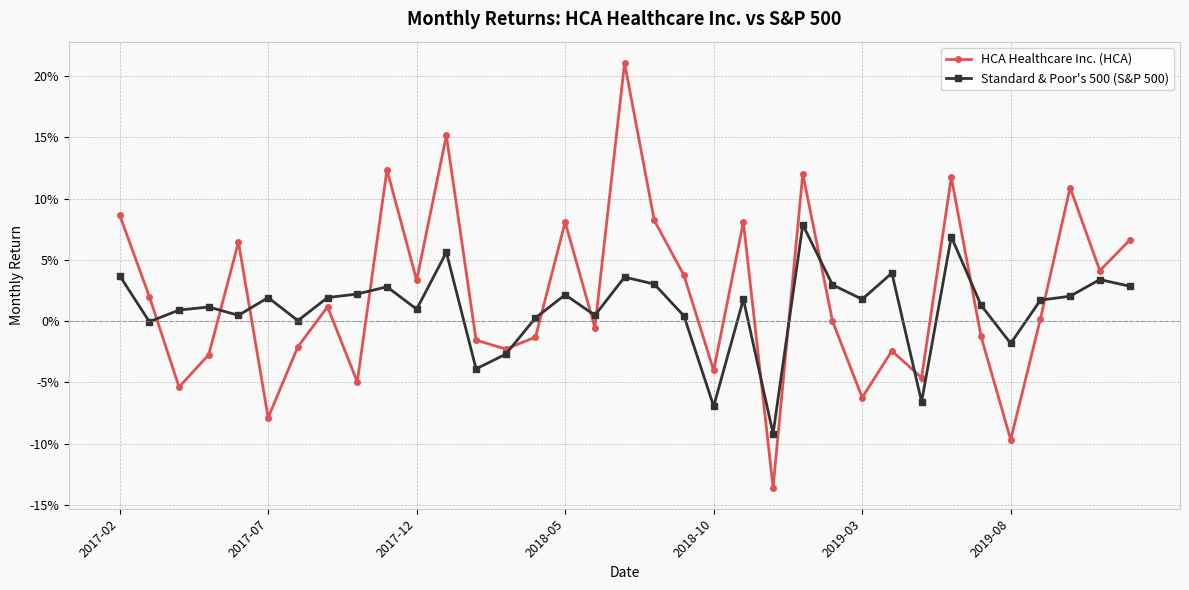

Does the chart have visible grid lines?

Yes